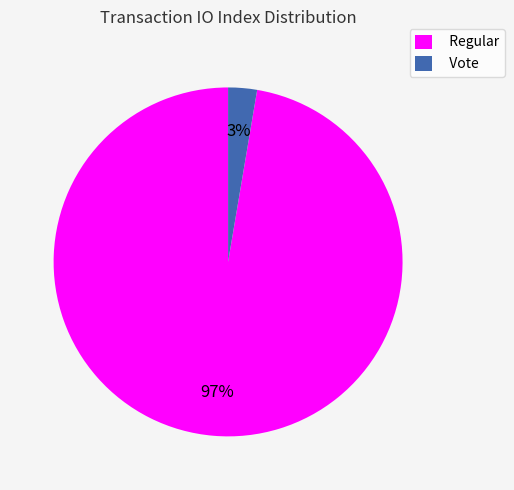

What percentage is the Regular slice, to the nearest percent?

97%